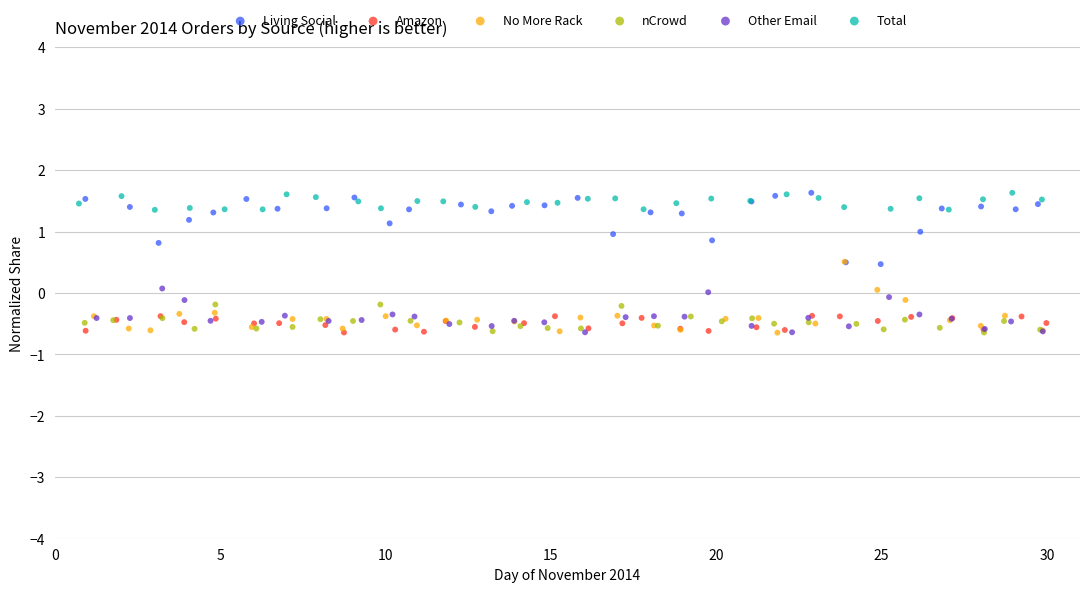

What are all the series names shown in the legend?

Living Social, Amazon, No More Rack, nCrowd, Other Email, Total